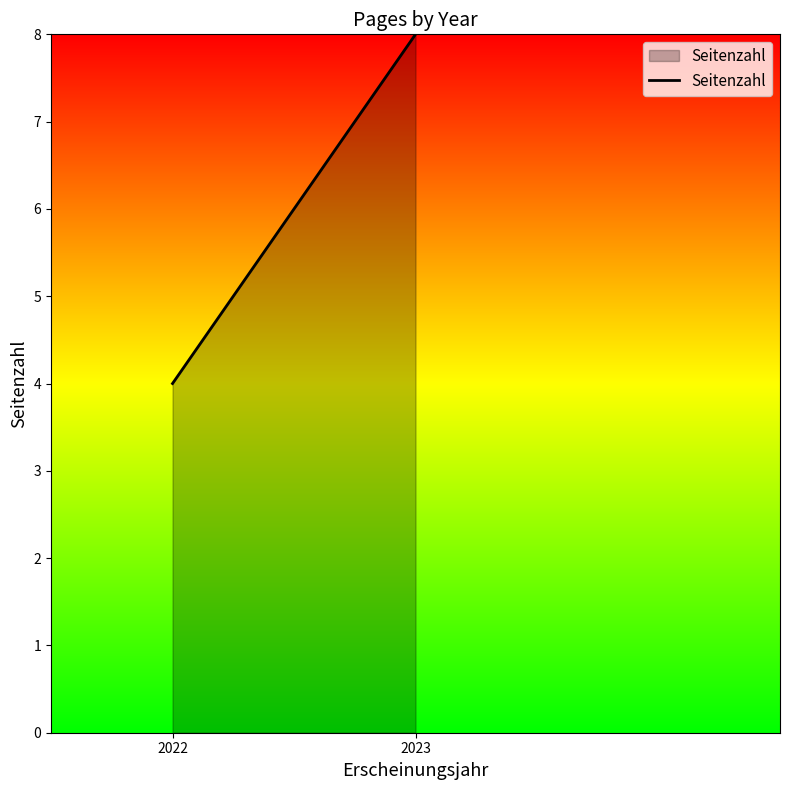

Reading left to right, list all the values displayed in this chart.

4	8